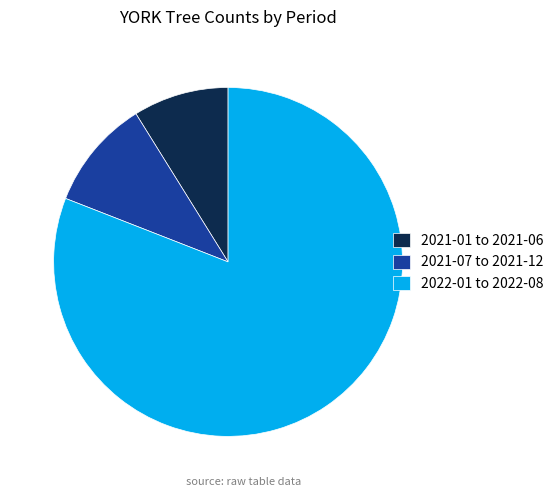

Do 2021-01 to 2021-06 and 2022-01 to 2022-08 together represent more than half of the pie?

Yes